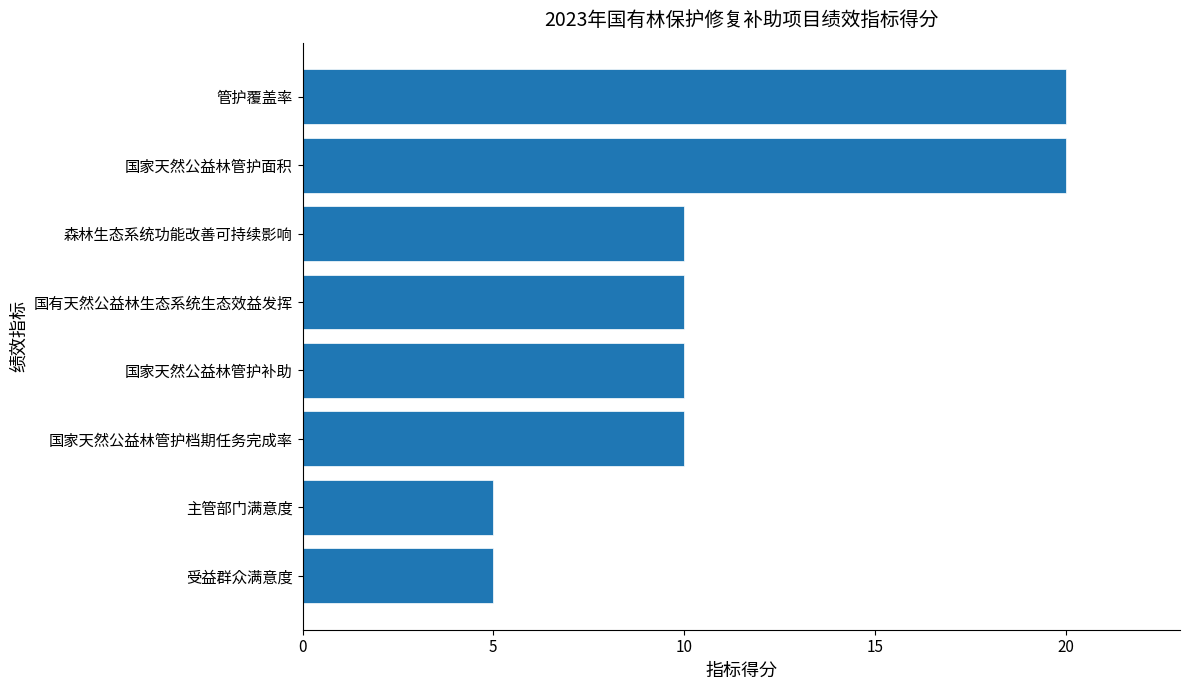

What is the smallest value displayed?

5